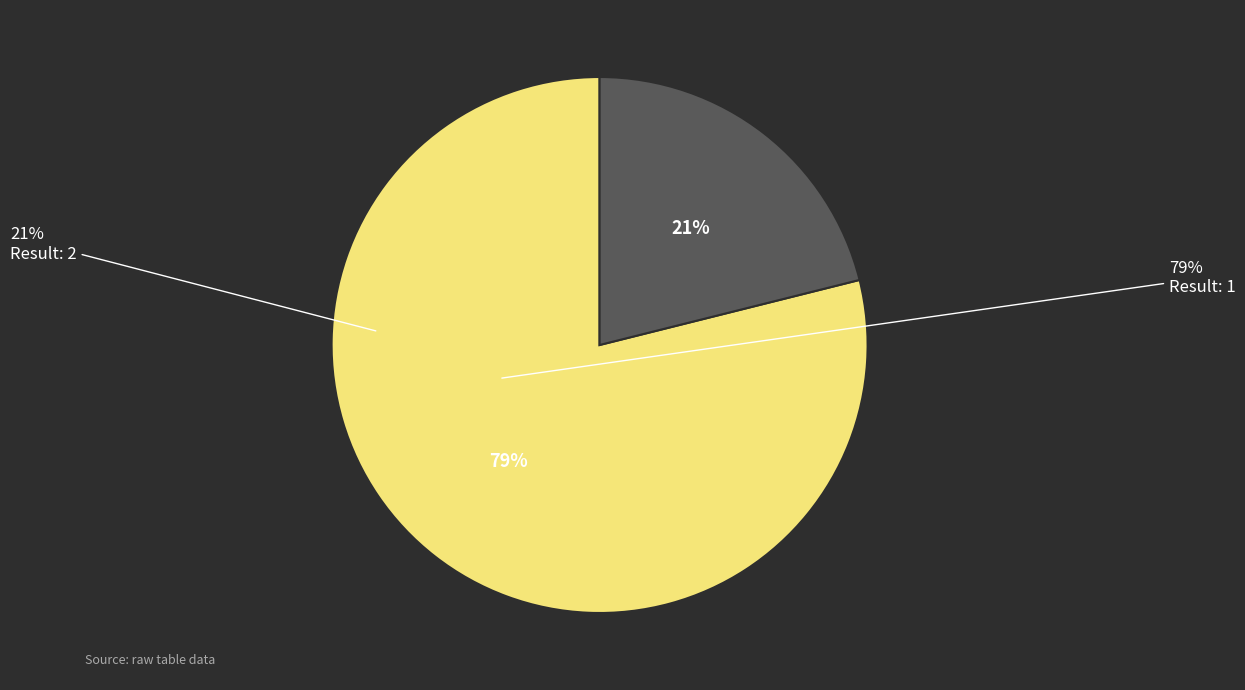

Is there a majority slice in this chart?

Yes